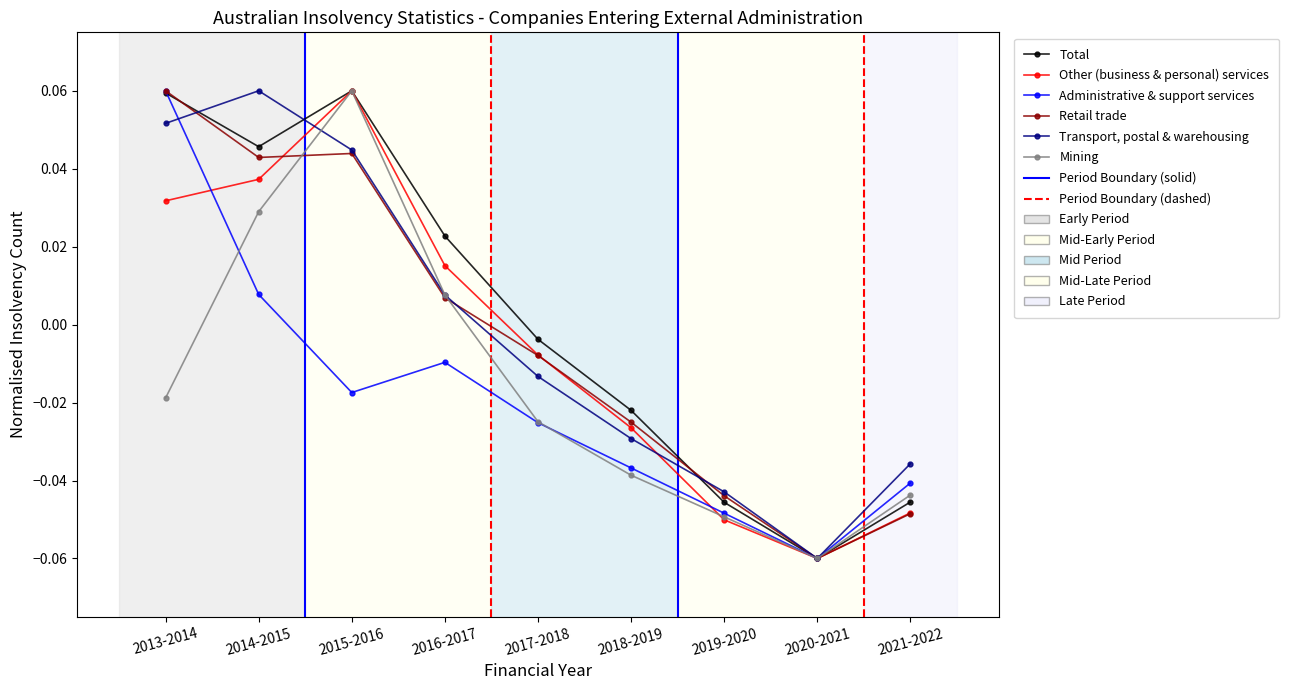

At which label does Retail trade first exceed 0?

2013-2014